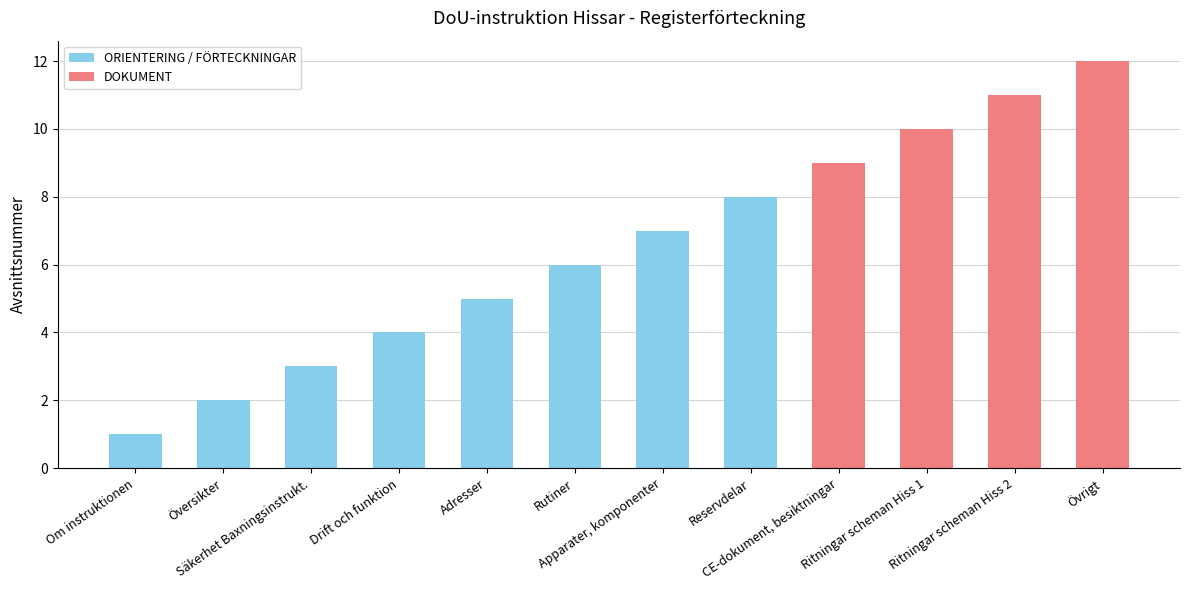

The chart shows a value of 20 at Övrigt. True or false?

False